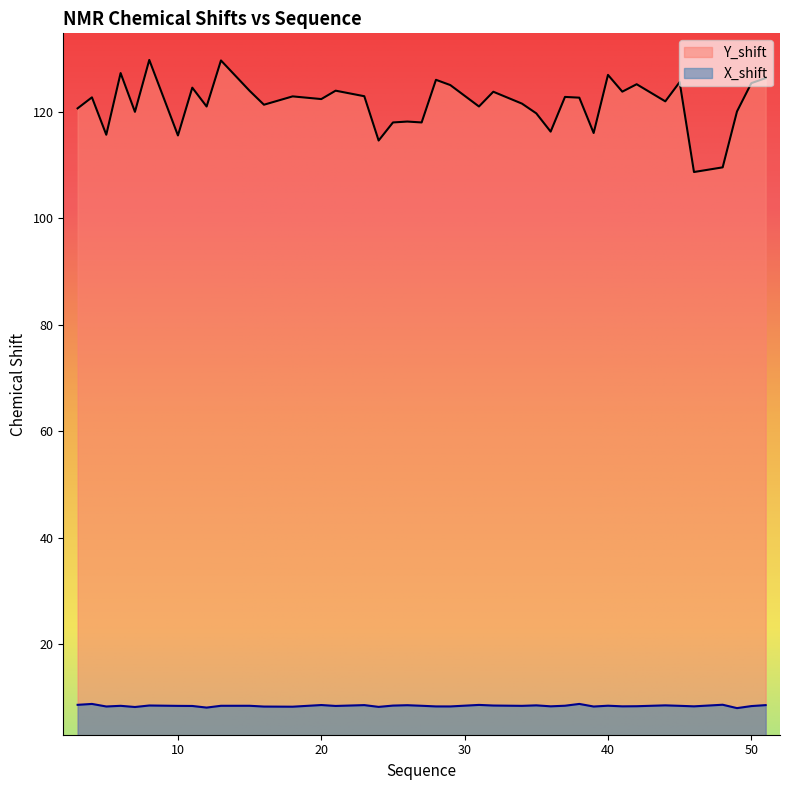

Which label corresponds to the smallest value in the chart?

49